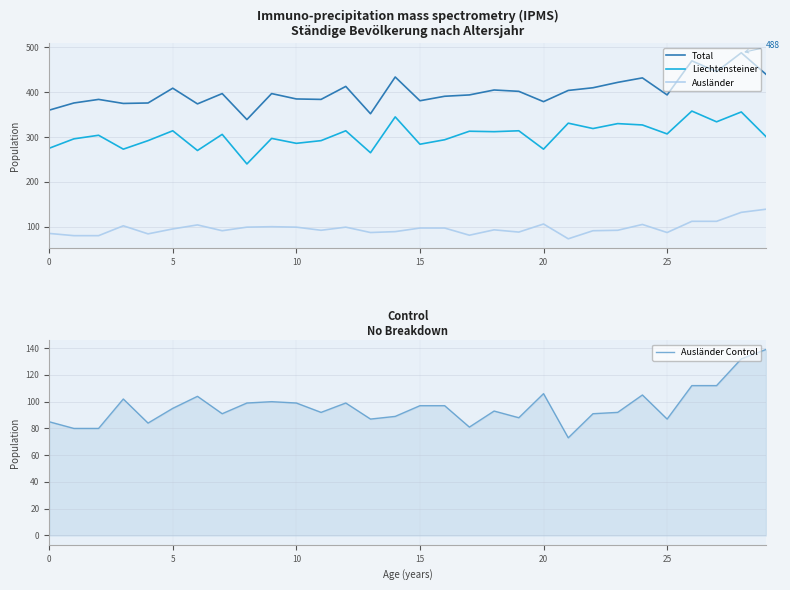

What is the maximum value shown in the chart?

488